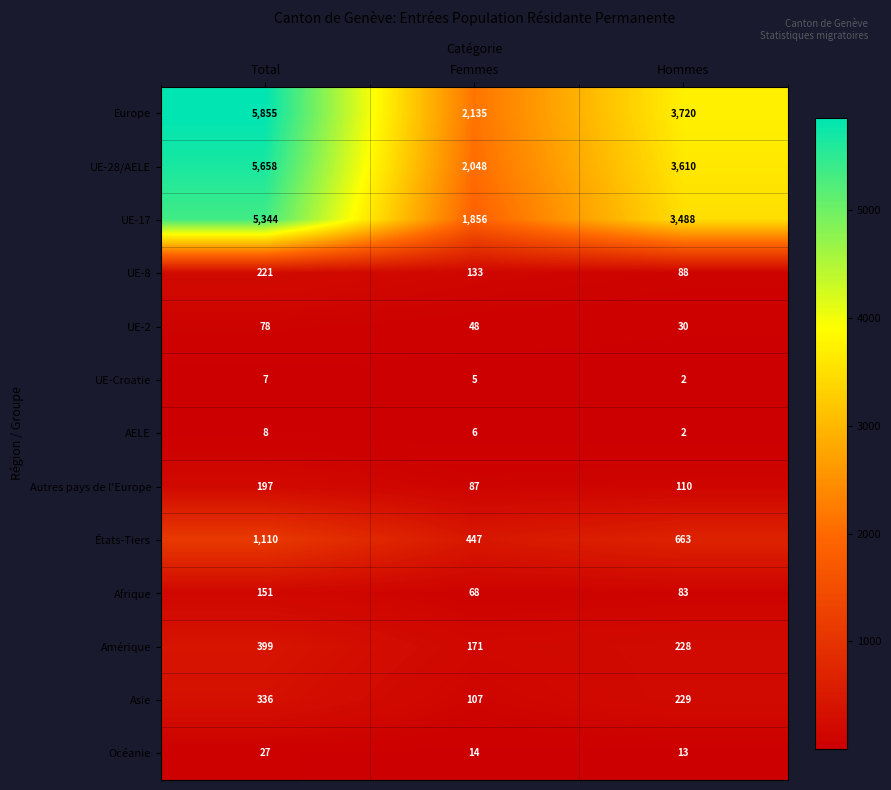

Between Total and Hommes, which series saw the biggest shift?

Europe